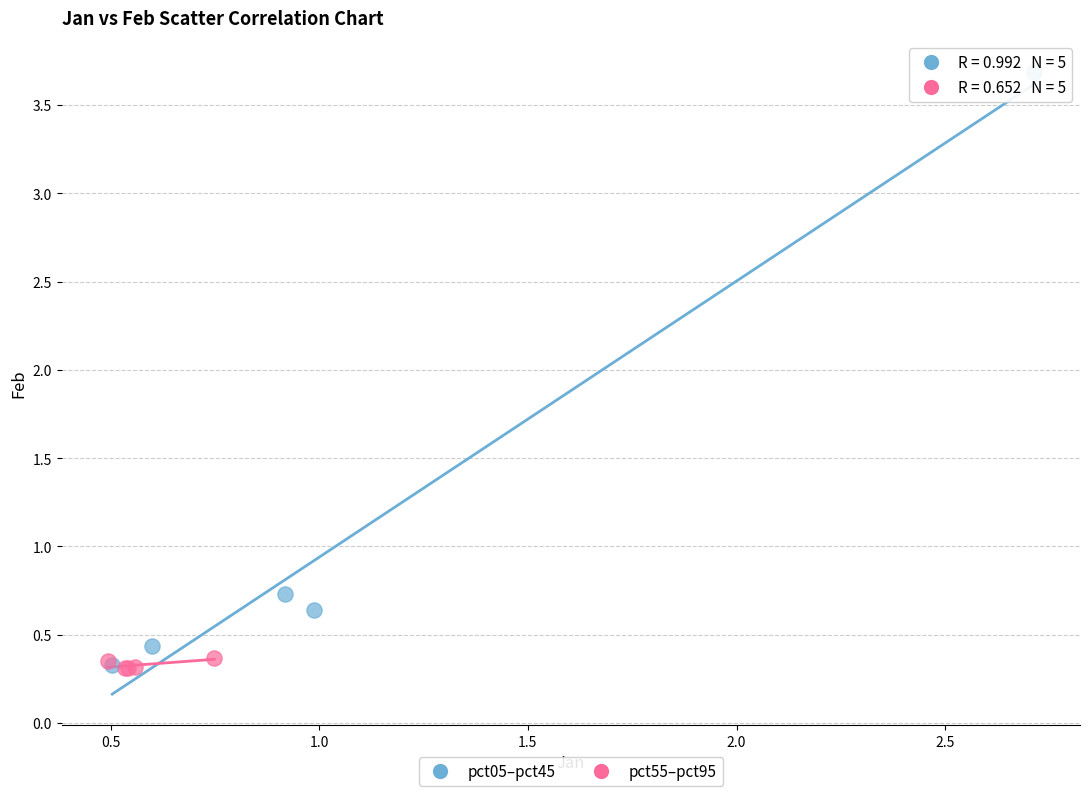

Which series has the widest spread of Y values?

pct05–pct45